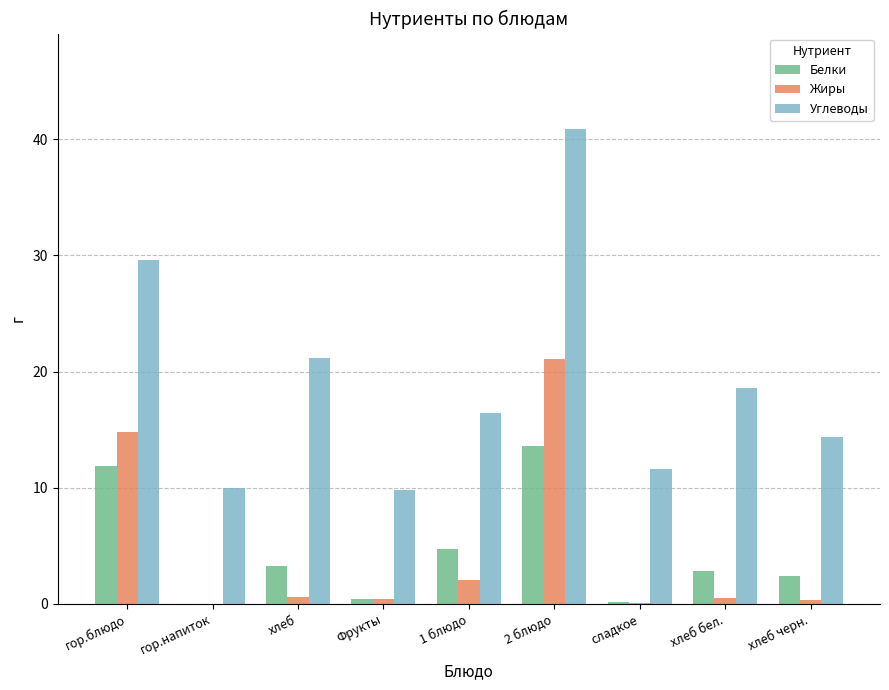

How many categories are shown in the chart?

9